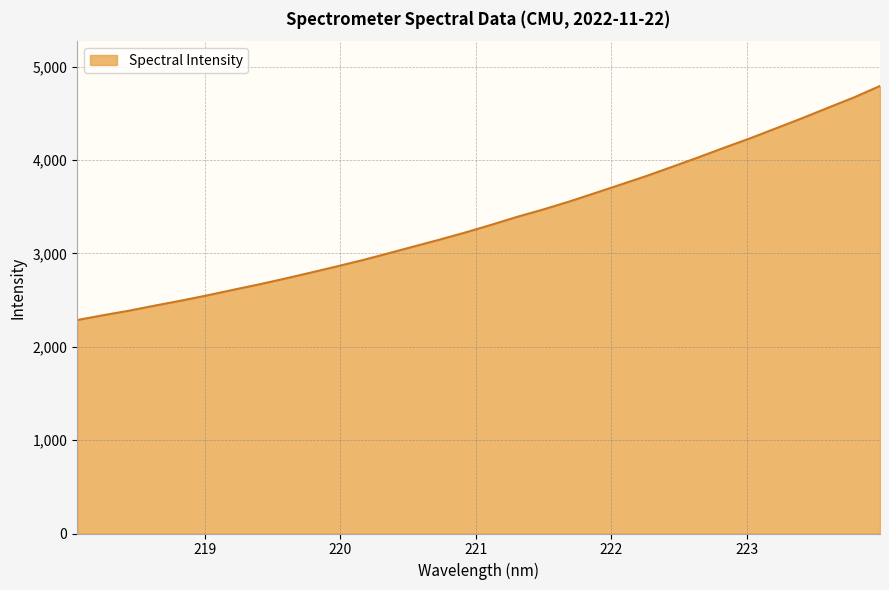

What is the sum of all values?

107595.8